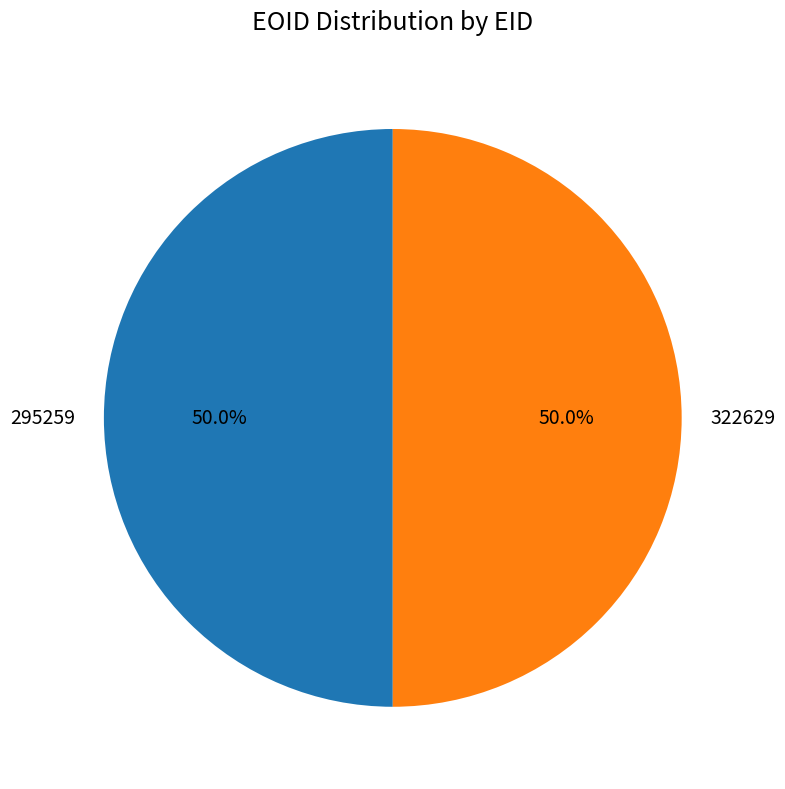

What is the ratio of the value at 295259 to the value at 322629?

1.0